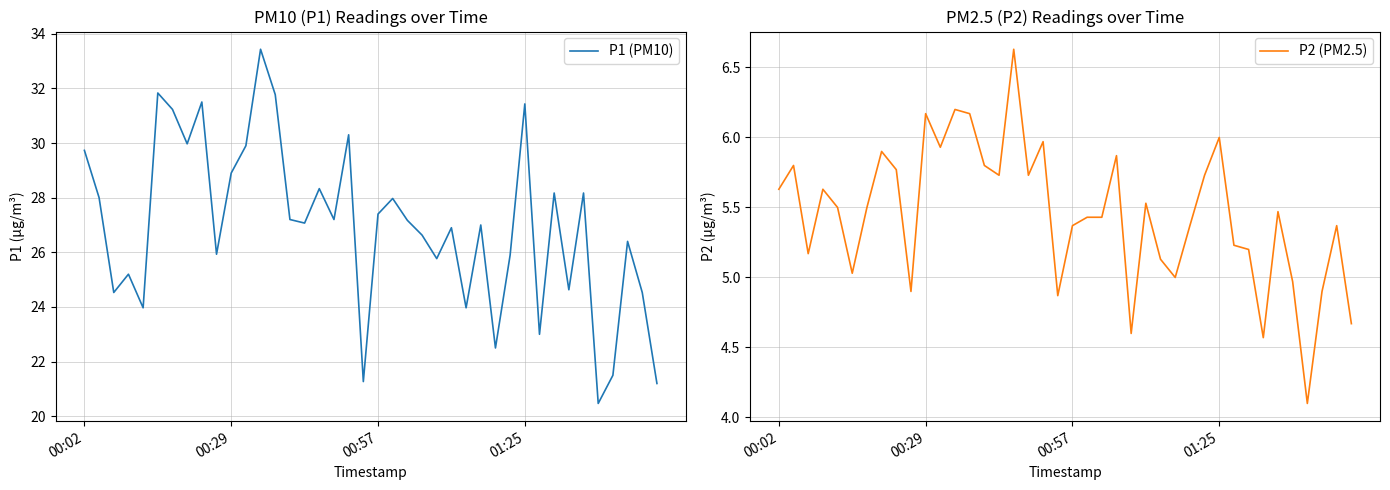

What is the maximum value for P1 (PM10)?

33.4